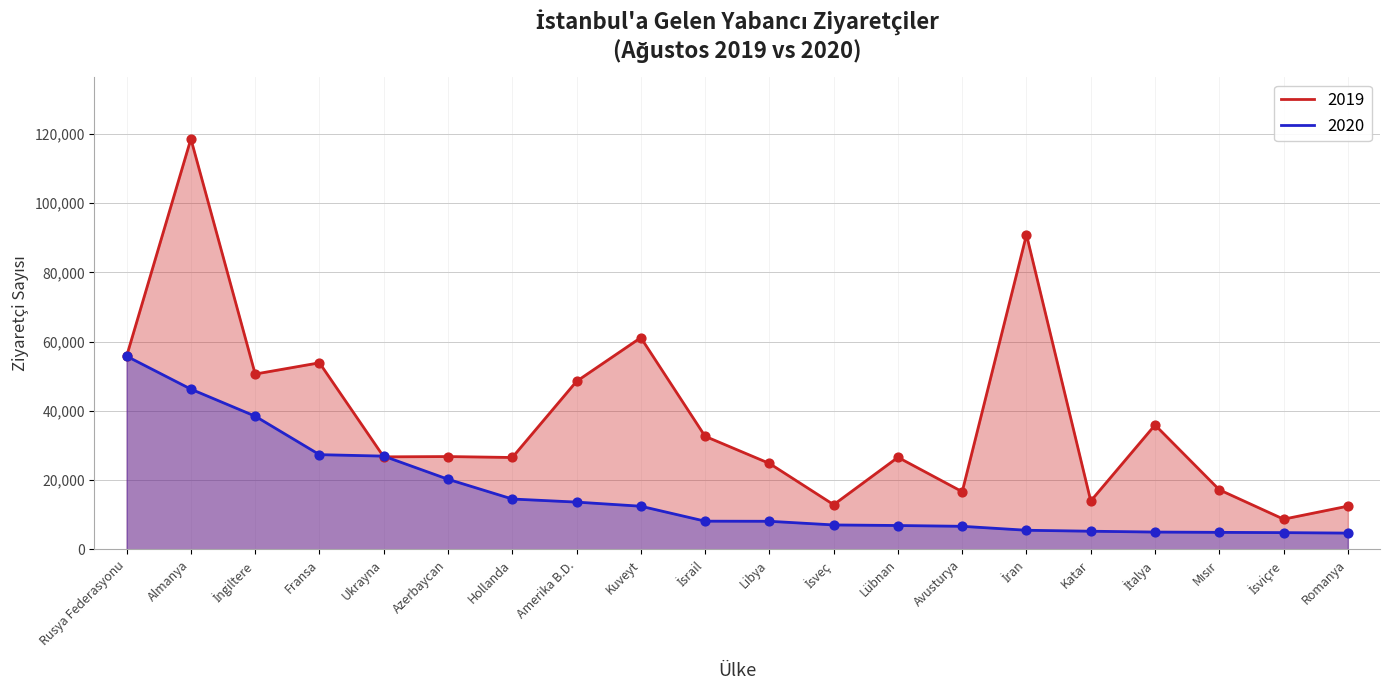

Which series has the widest spread of Y values?

2019